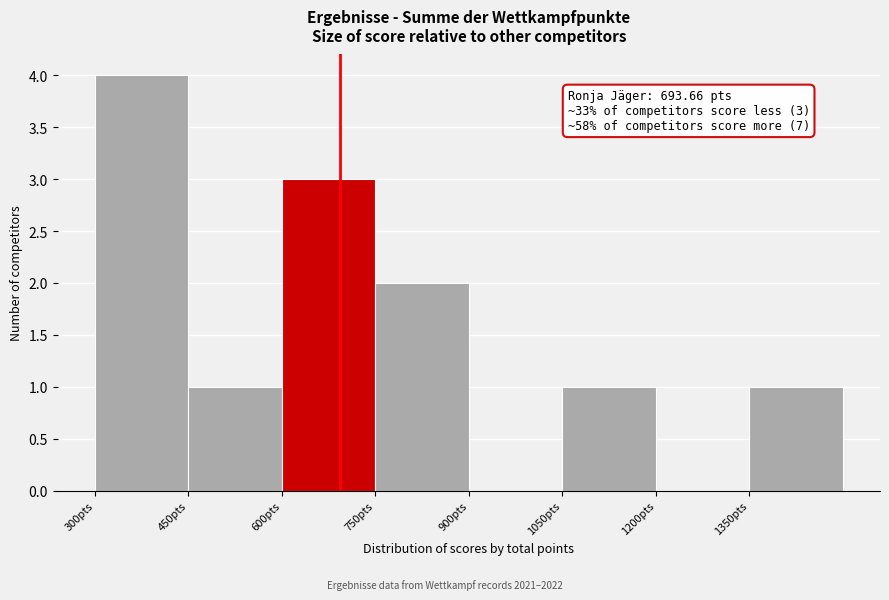

Which range on the x-axis has the tallest bar?

300 to 450